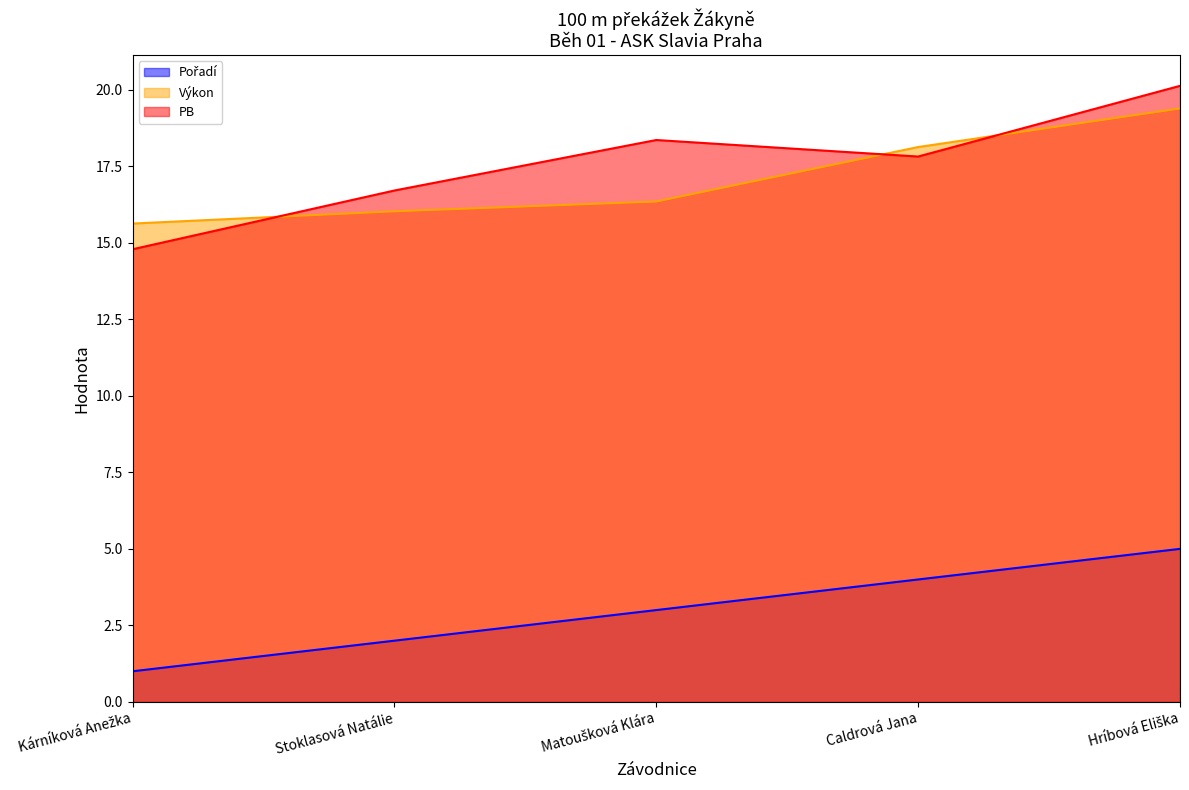

At which label does Pořadí reach its minimum?

Kárníková Anežka